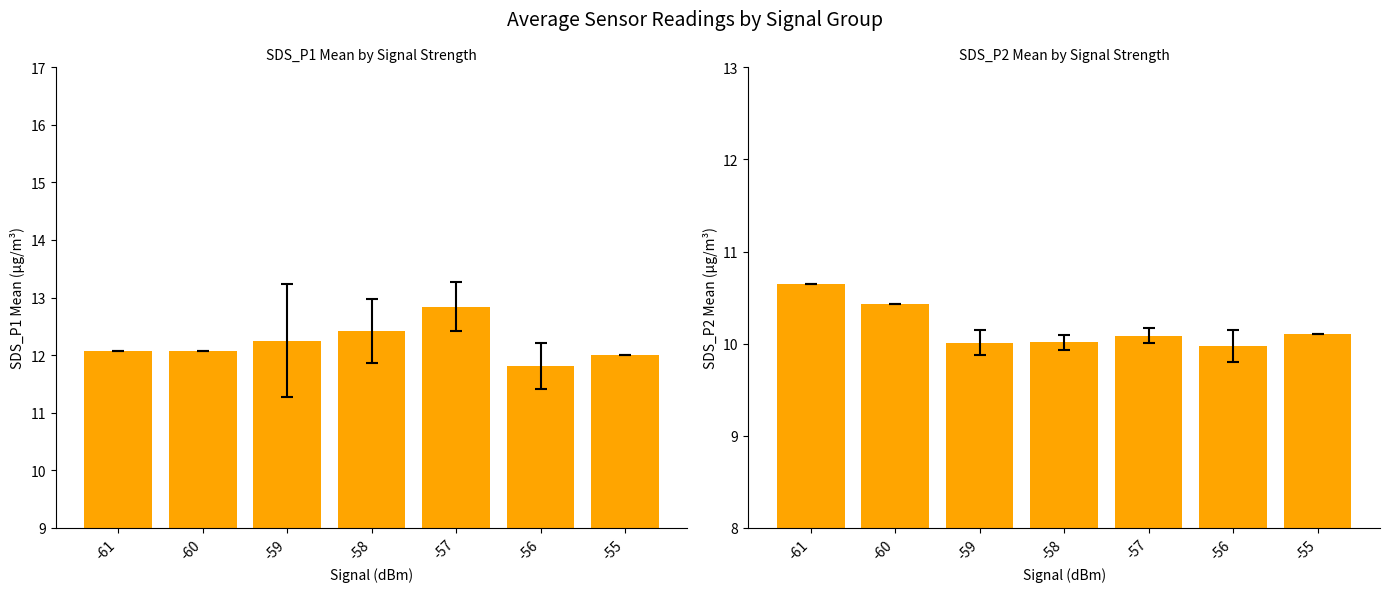

What is the spread (max minus min) of values at -61?

1.4